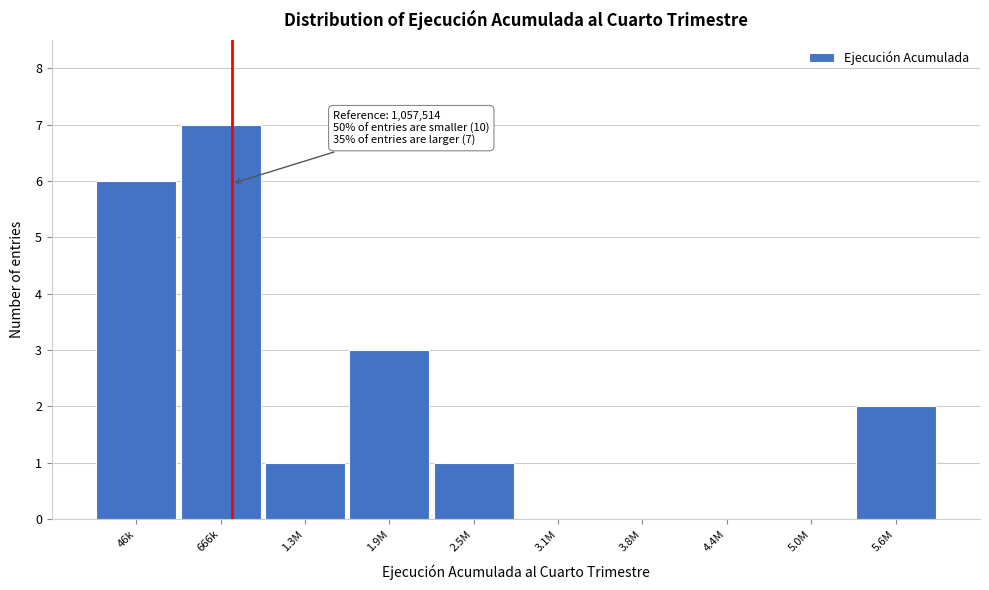

Reading left to right, extract all data points from this chart.

46k=6	666k=7	1.3M=1	1.9M=3	2.5M=1	3.1M=0	3.8M=0	4.4M=0	5.0M=0	5.6M=2